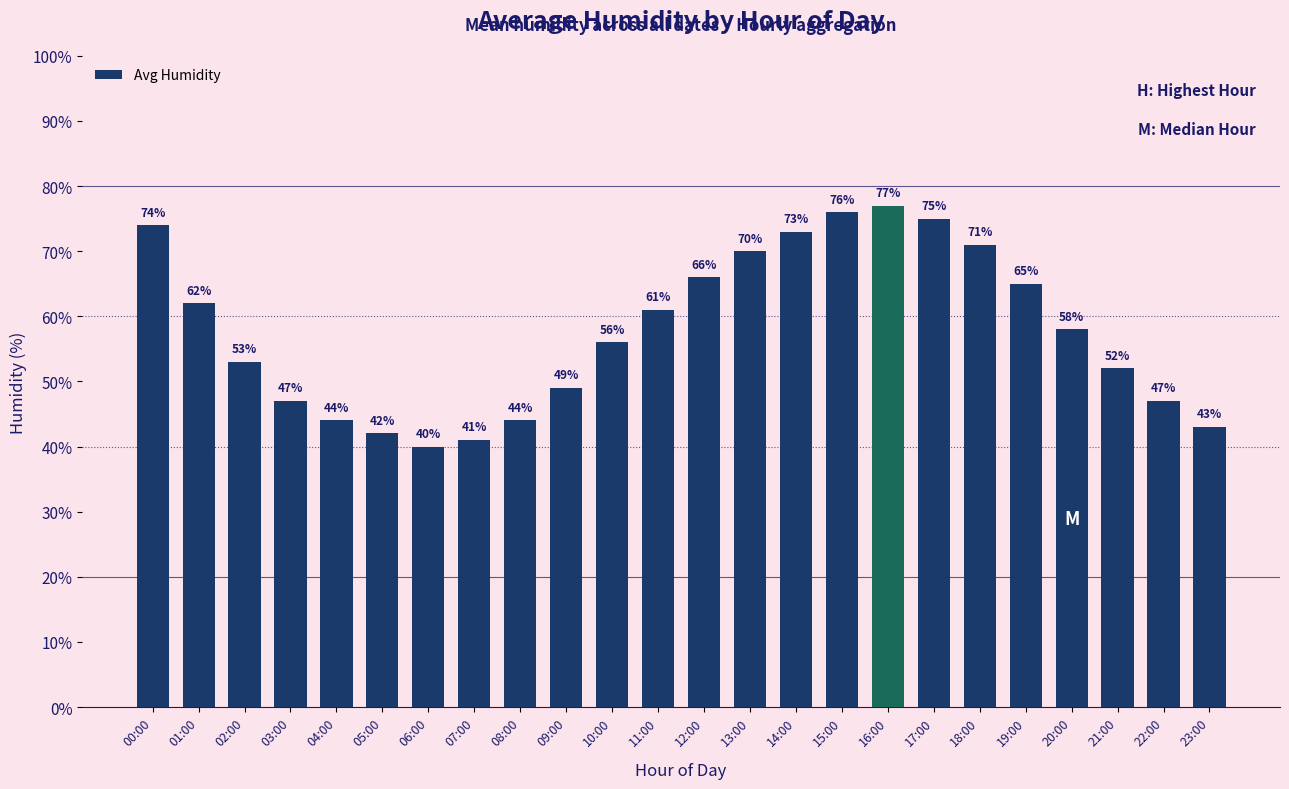

Which has a higher value, 23:00 or 16:00?

16:00